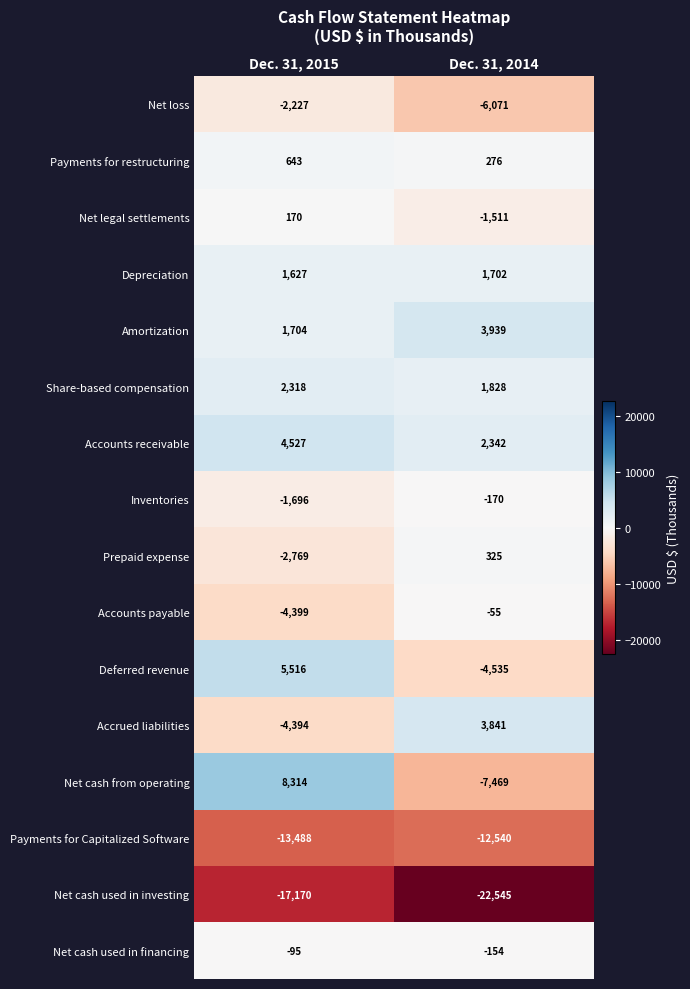

At which label is Deferred revenue closest to 490?

Dec. 31, 2014